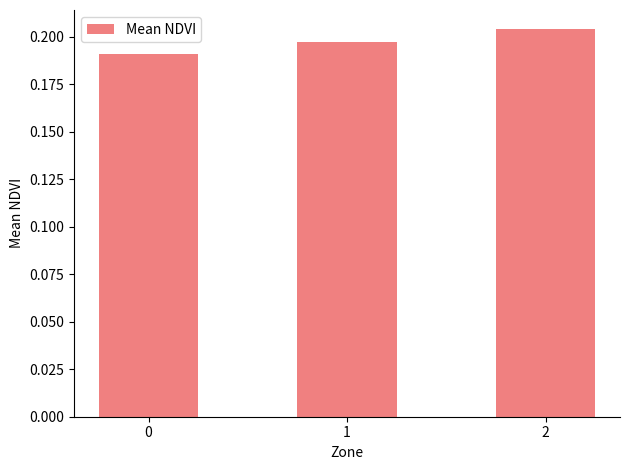

List the labels in order of value, smallest first.

0, 1, 2